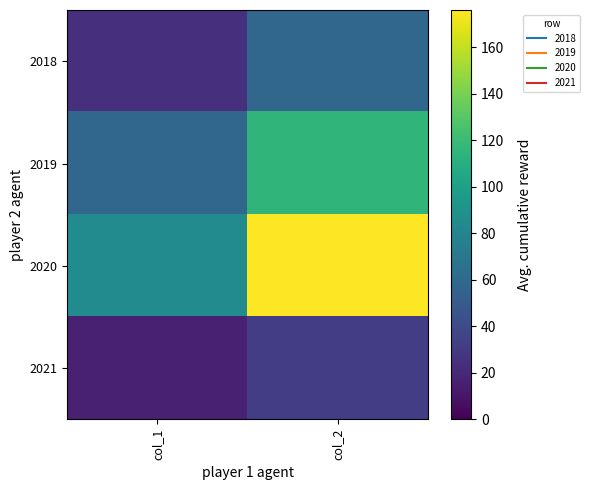

At which category is the sum across all series the highest?

col_2